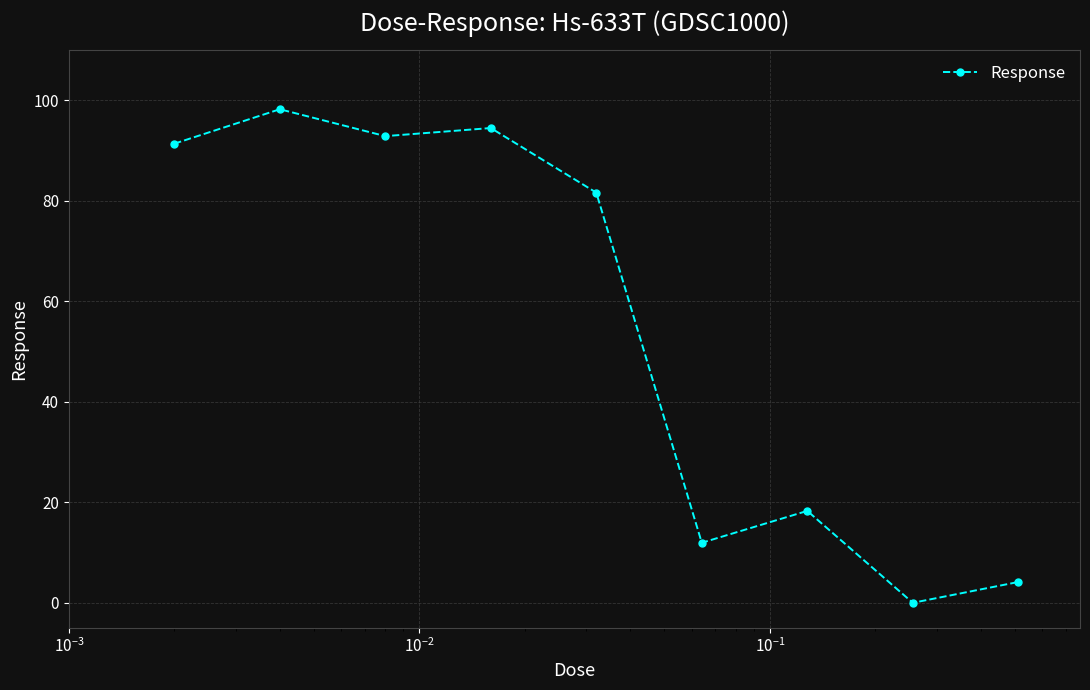

How many data points are above 81?

5